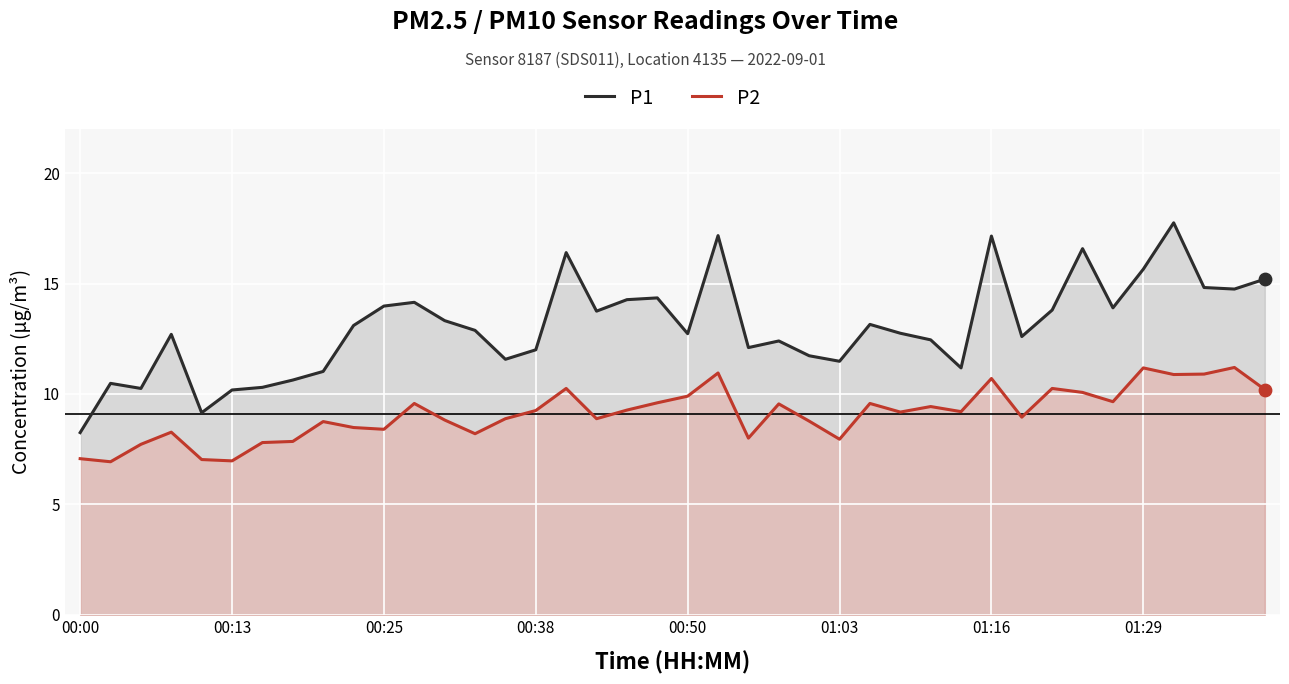

What are all the series names shown in the legend?

P1, P2